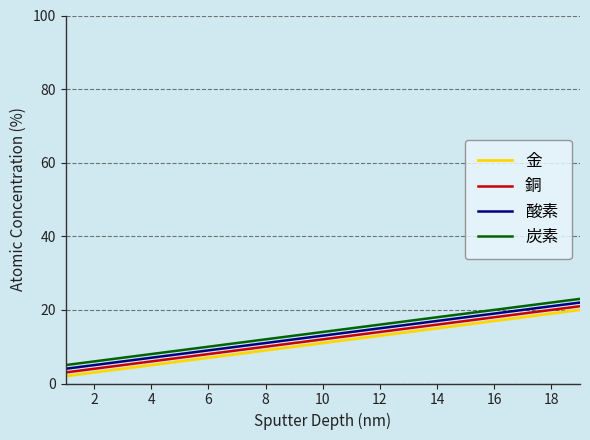

How many lines are shown in the chart?

4